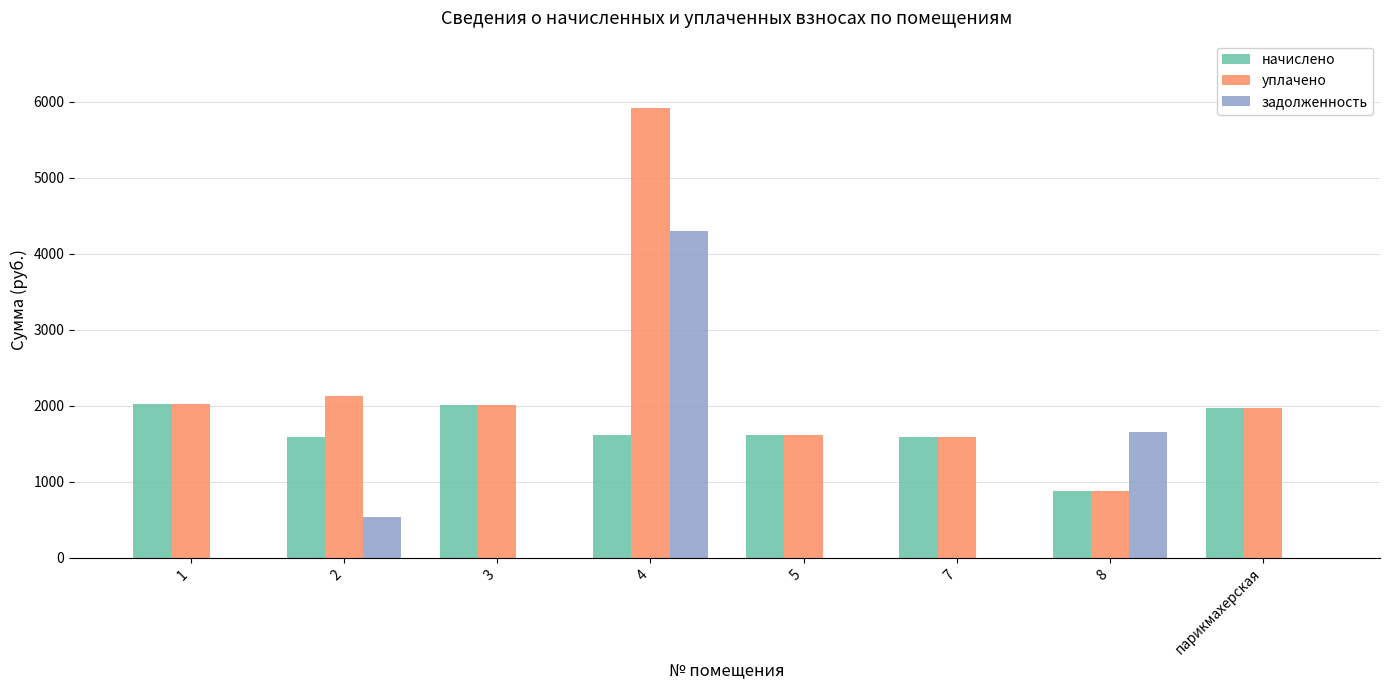

Which series has the largest total across all categories?

уплачено